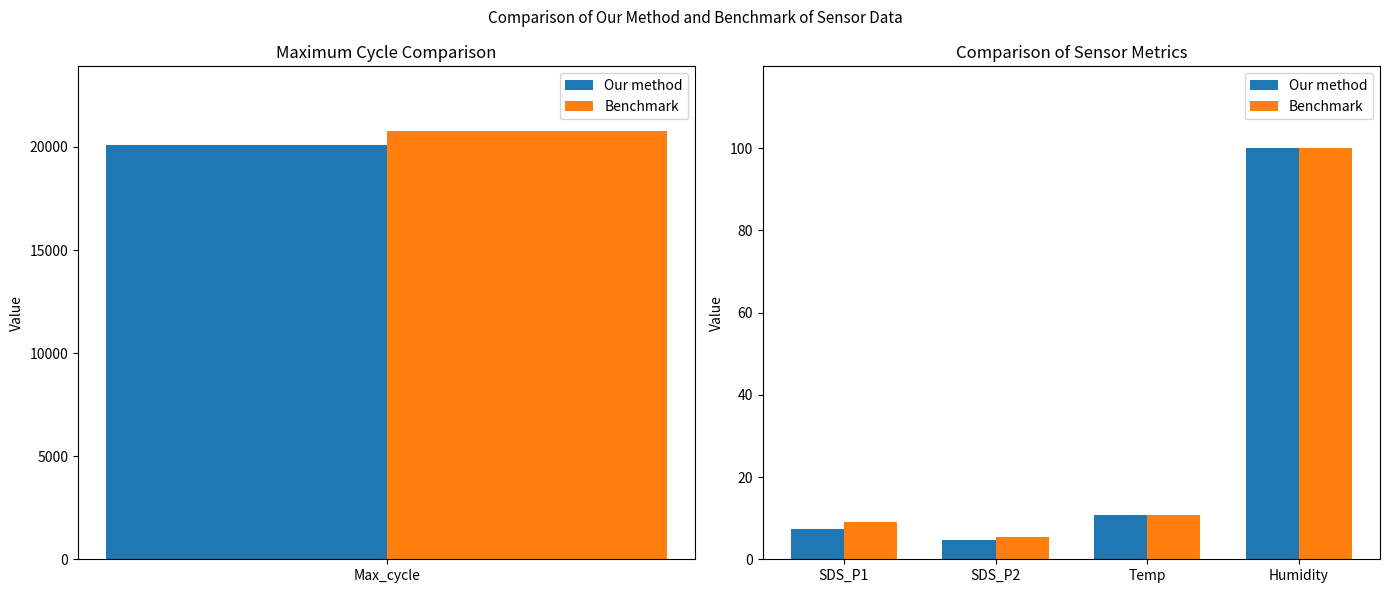

What is the value of the Our method bar at the 1st from the left?

7.3